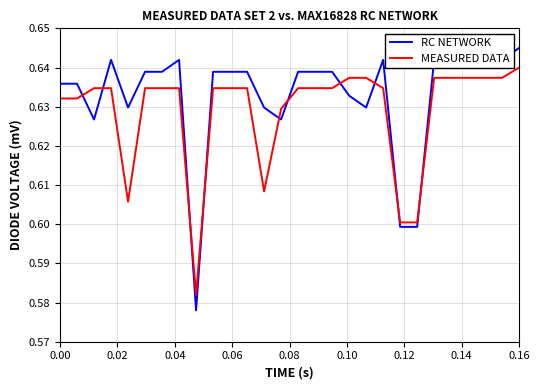

Which series has the largest total across all categories?

RC NETWORK